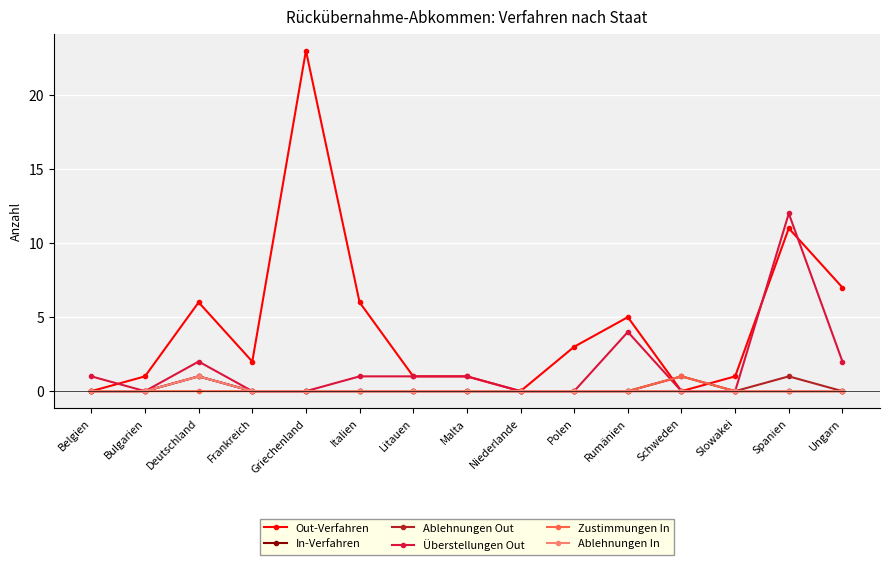

Reading right to left, what are all the values shown in this chart?

Out-Verfahren: 7	11	1	0	5	3	0	1	1	6	23	2	6	1	0
In-Verfahren: 0	0	0	1	0	0	0	0	0	0	0	0	1	0	0
Ablehnungen Out: 0	1	0	0	0	0	0	0	0	0	0	0	1	0	0
Überstellungen Out: 2	12	0	0	4	0	0	1	1	1	0	0	2	0	1
Zustimmungen In: 0	0	0	1	0	0	0	0	0	0	0	0	0	0	0
Ablehnungen In: 0	0	0	0	0	0	0	0	0	0	0	0	1	0	0